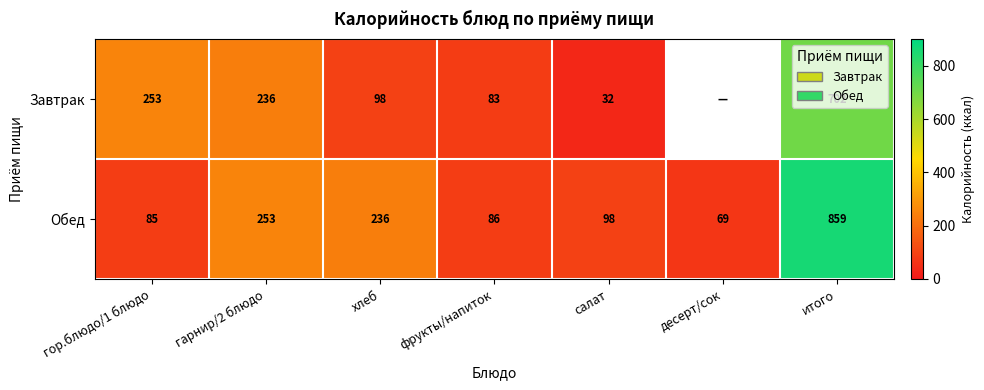

At which label is Обед closest to 464?

гарнир/2 блюдо